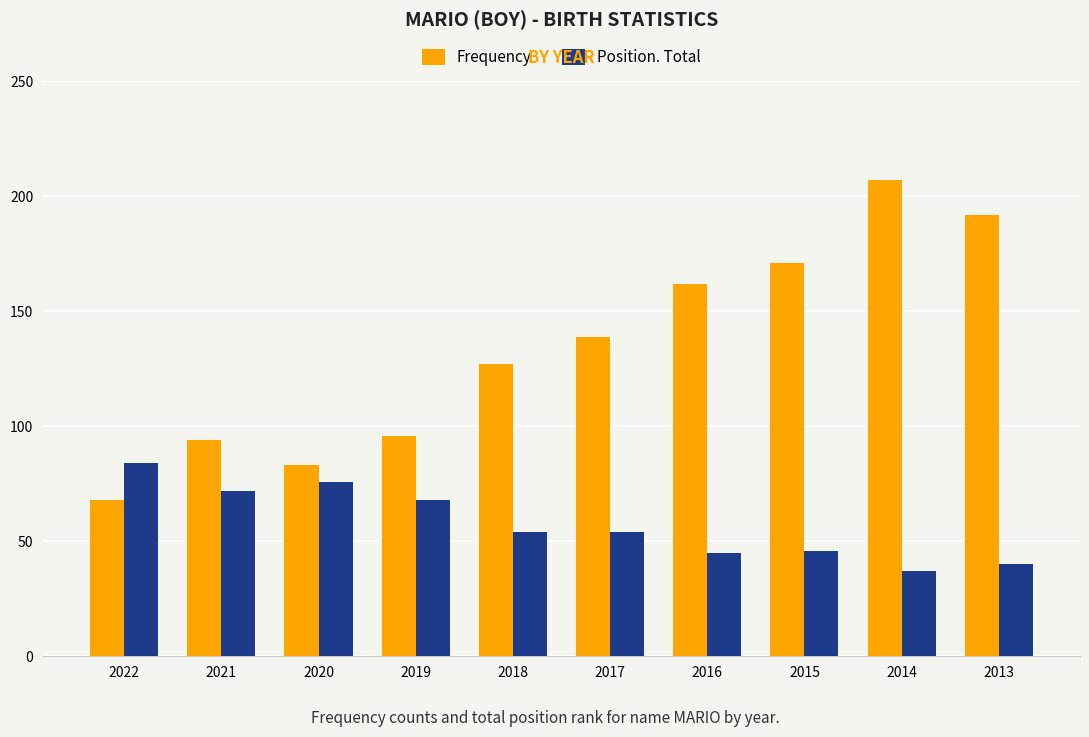

How many distinct data groups are displayed?

2